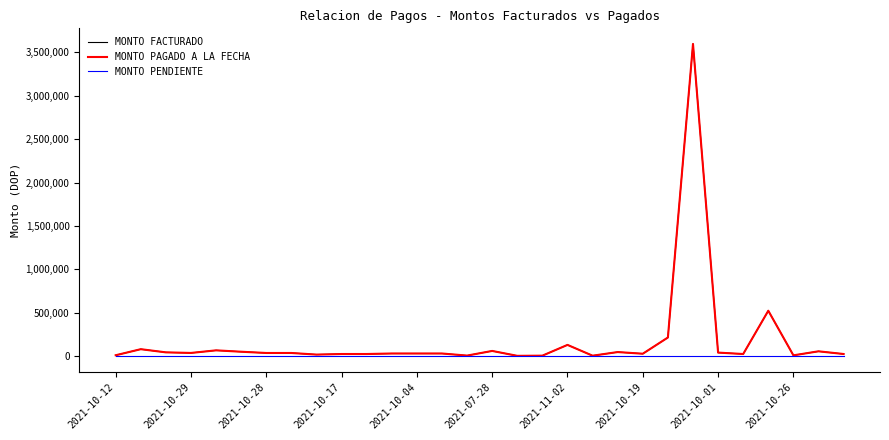

Does the chart display data point markers on the line(s)?

No